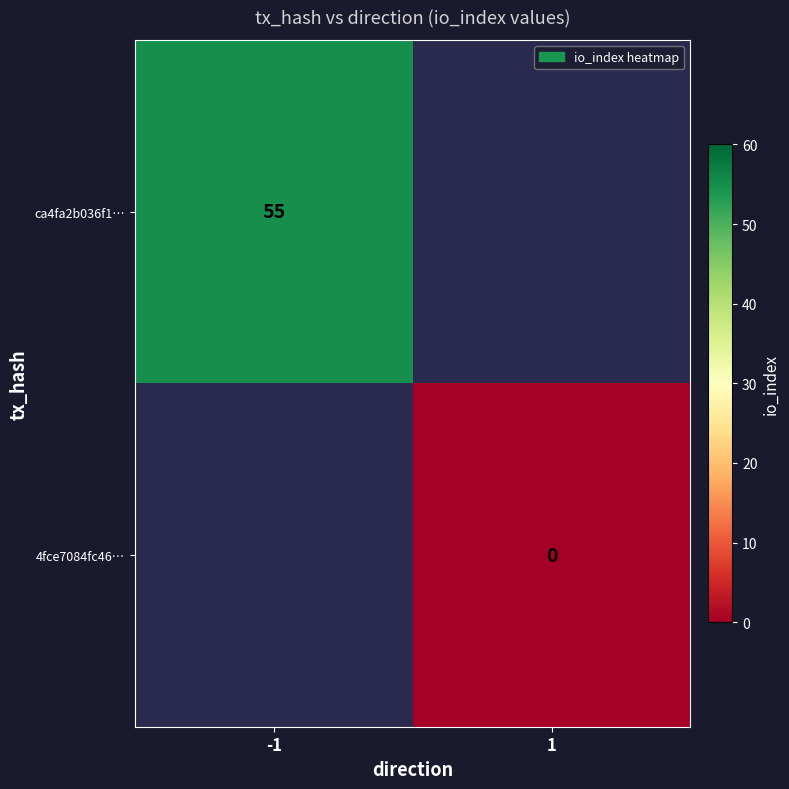

True or false: ca4fa2b036f1… has a value of 33 at -1.

False